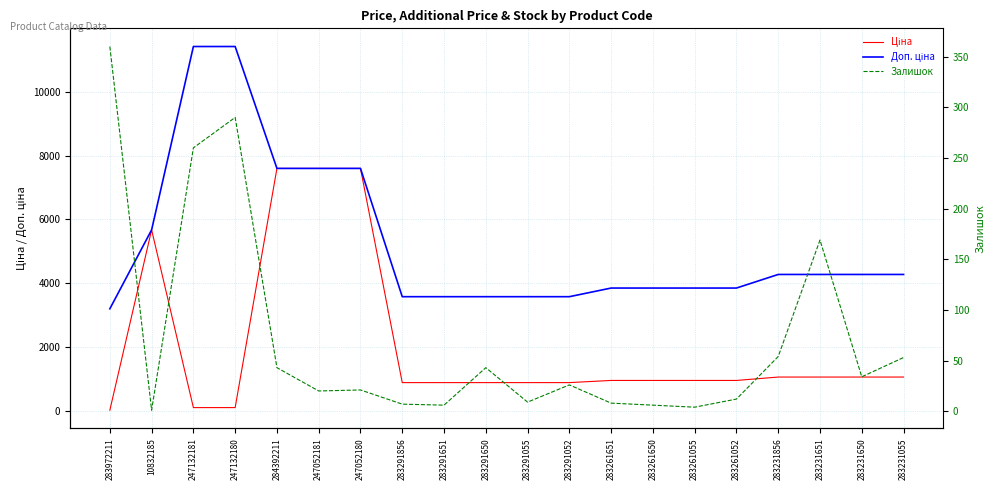

What is the label of the 4th point from the right?

283231856